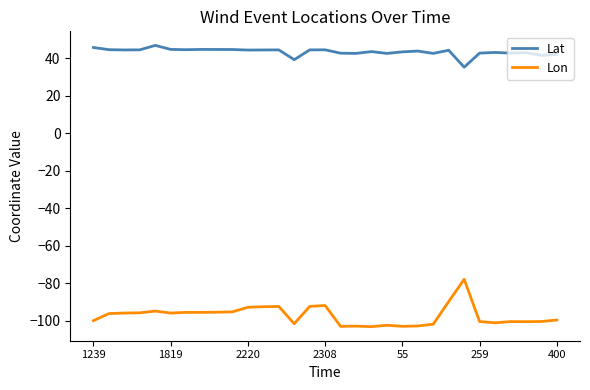

Does the chart have visible grid lines?

No